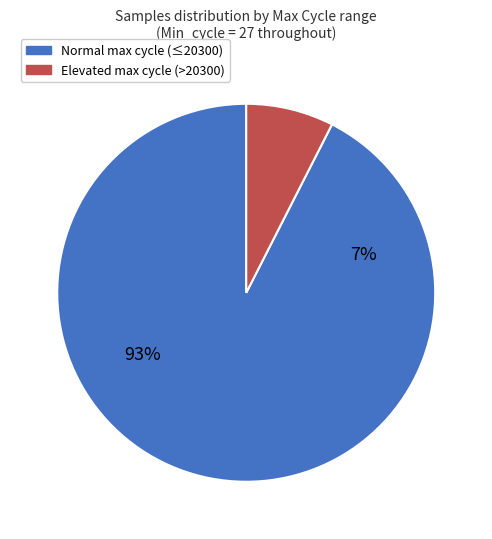

Is it true that 27 is 1% of the pie?

False